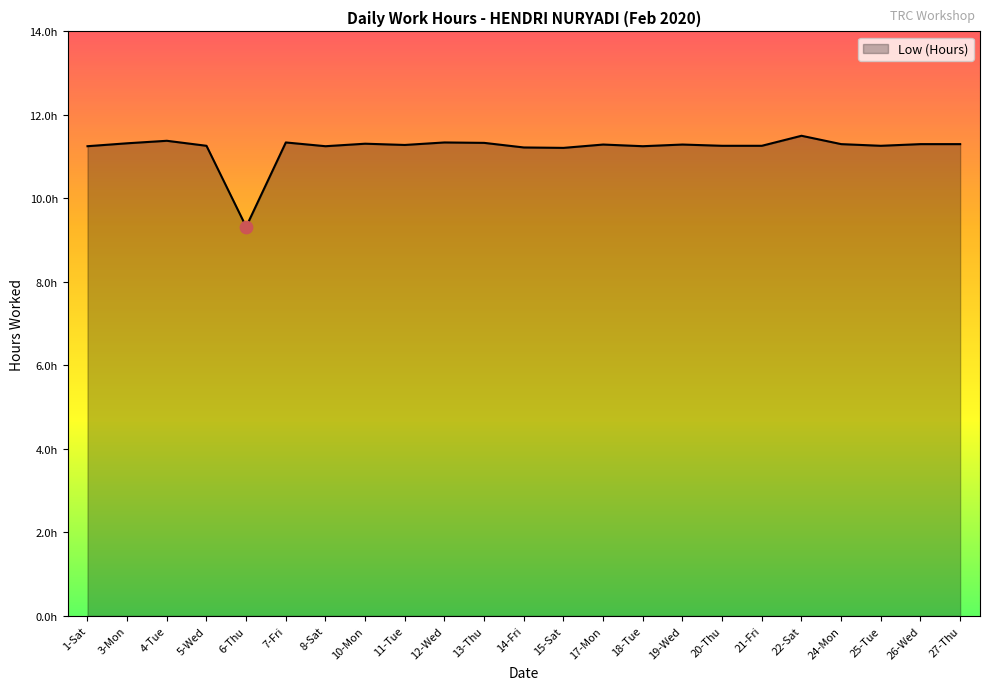

Between 5-Wed and 24-Mon, which is larger?

24-Mon